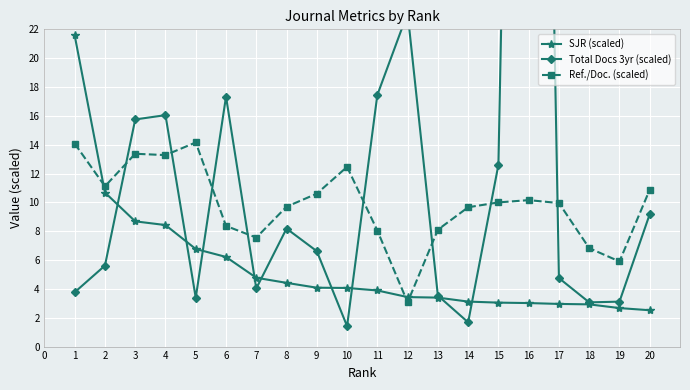

List the series in order of their peak value, lowest first.

Ref./Doc. (scaled), SJR (scaled), Total Docs 3yr (scaled)